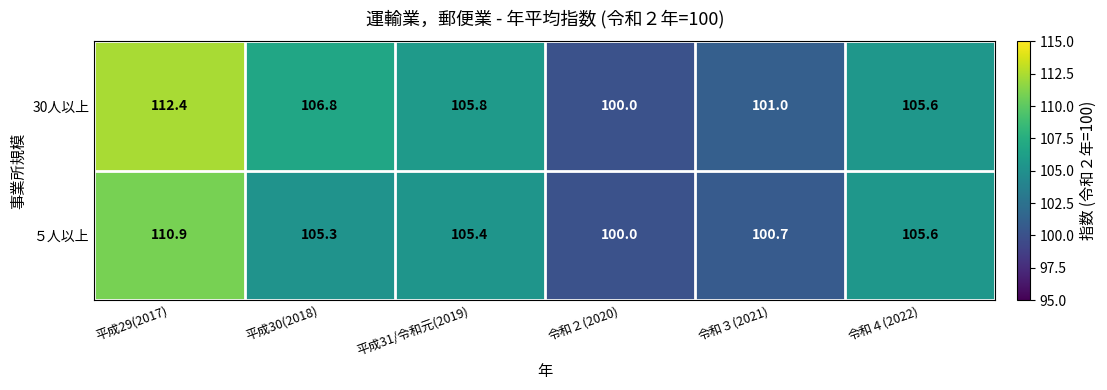

The ５人以上 series shows 34.1 at 平成31/令和元(2019). True or false?

False